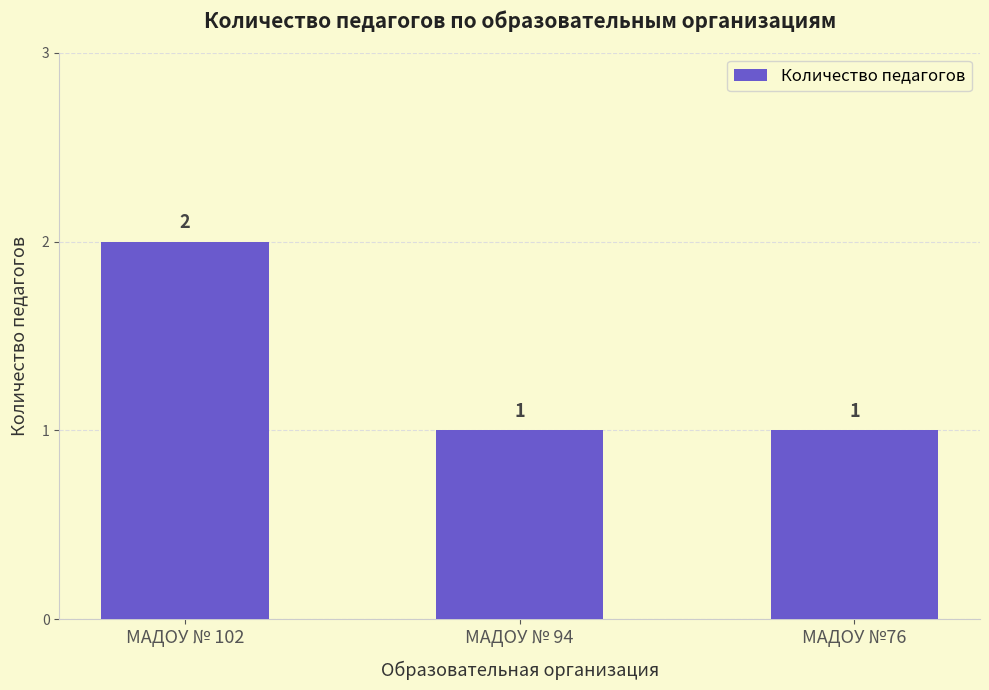

Reading left to right, list all the values displayed in this chart.

2	1	1